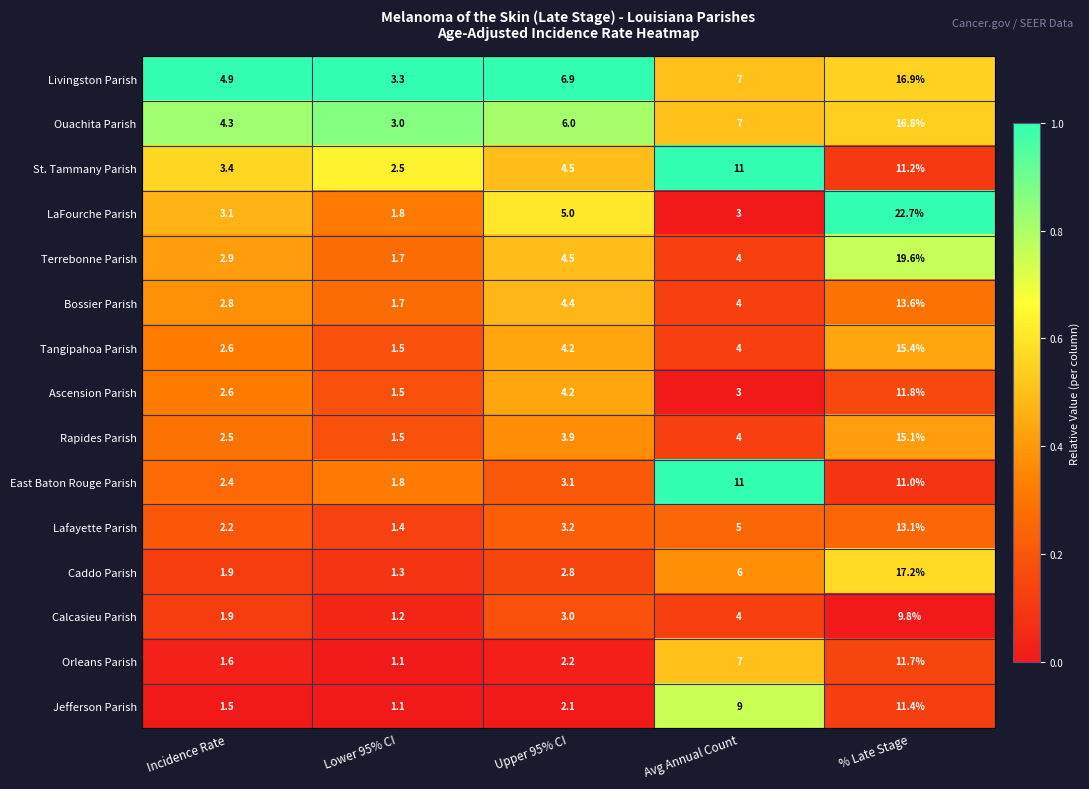

At which category is the sum across all series the highest?

% Late Stage